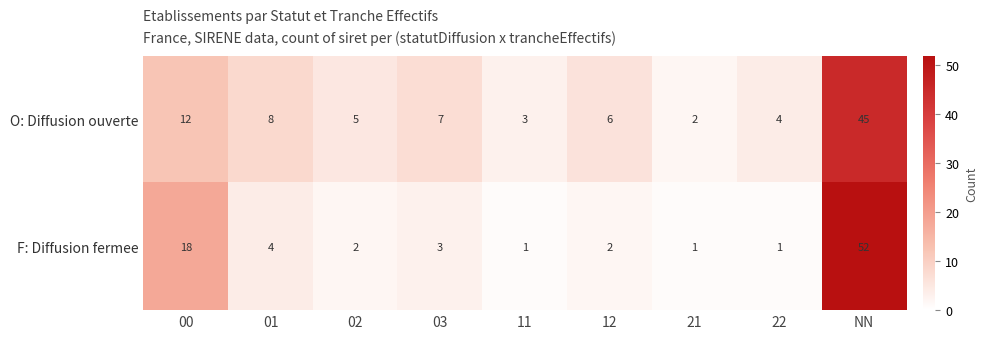

Reading left to right, extract all data points from this chart.

O: Diffusion ouverte: 12	8	5	7	3	6	2	4	45
F: Diffusion fermee: 18	4	2	3	1	2	1	1	52